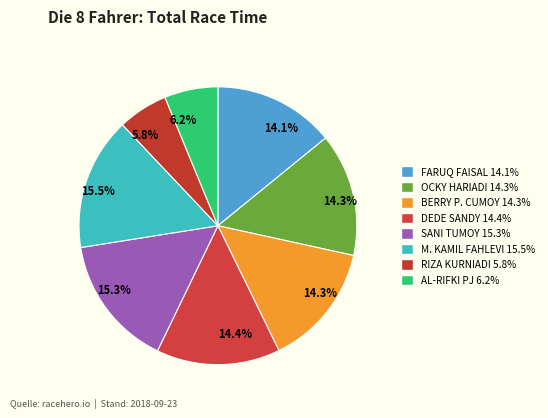

Is RIZA KURNIADI the majority of the pie?

No